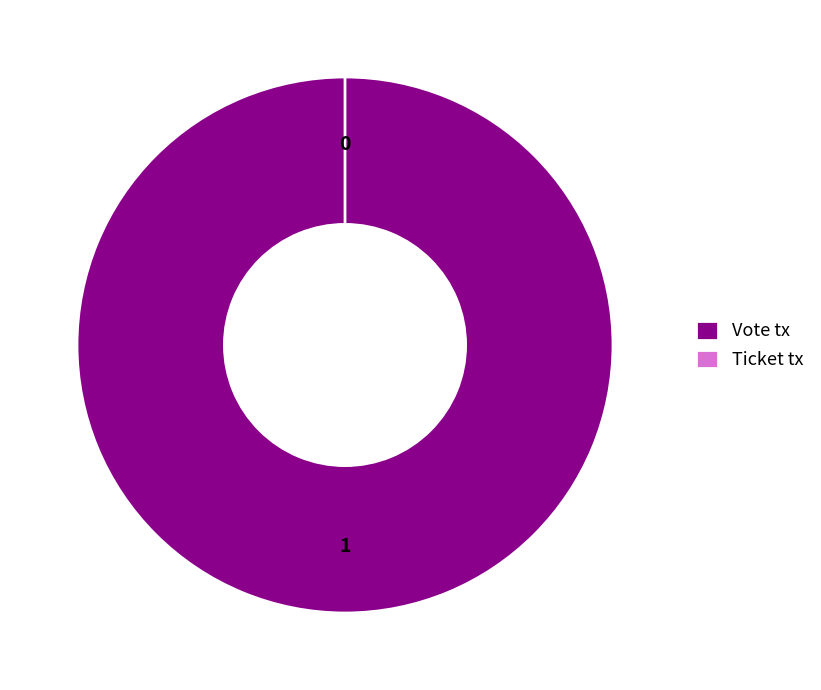

What percentage is NOT represented by Ticket tx?

100.0%